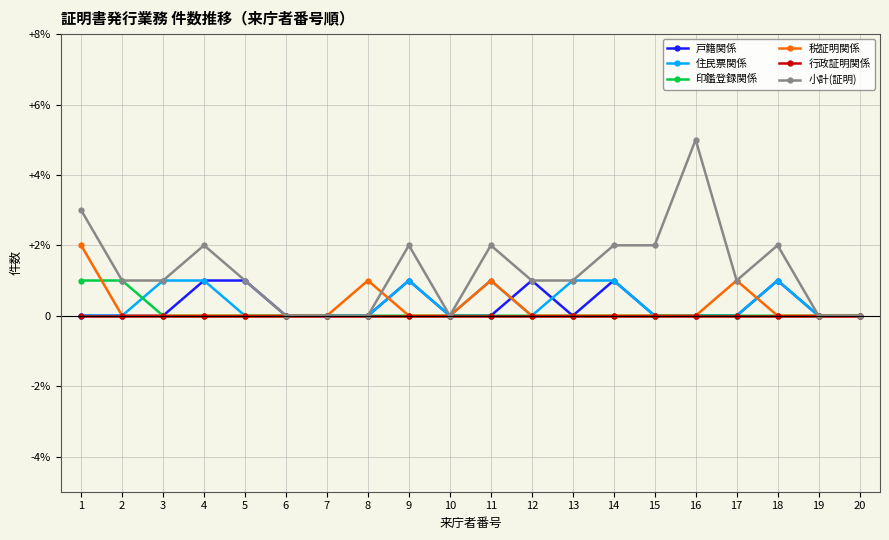

Which series has the largest total across all categories?

小計(証明)